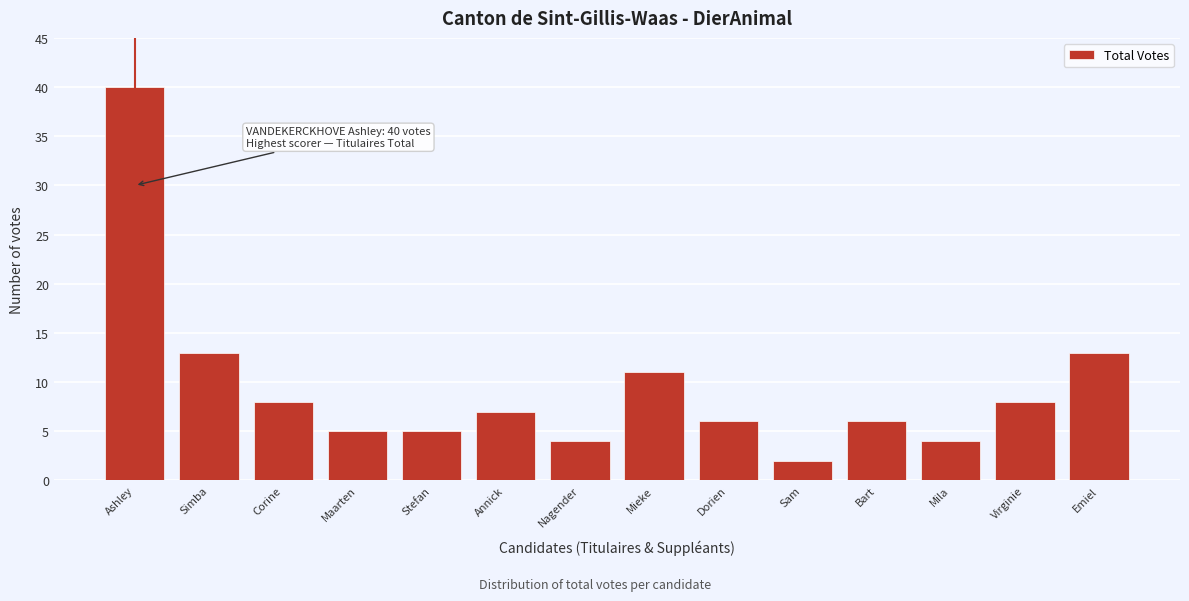

Reading left to right, extract all data points from this chart.

40	13	8	5	5	7	4	11	6	2	6	4	8	13